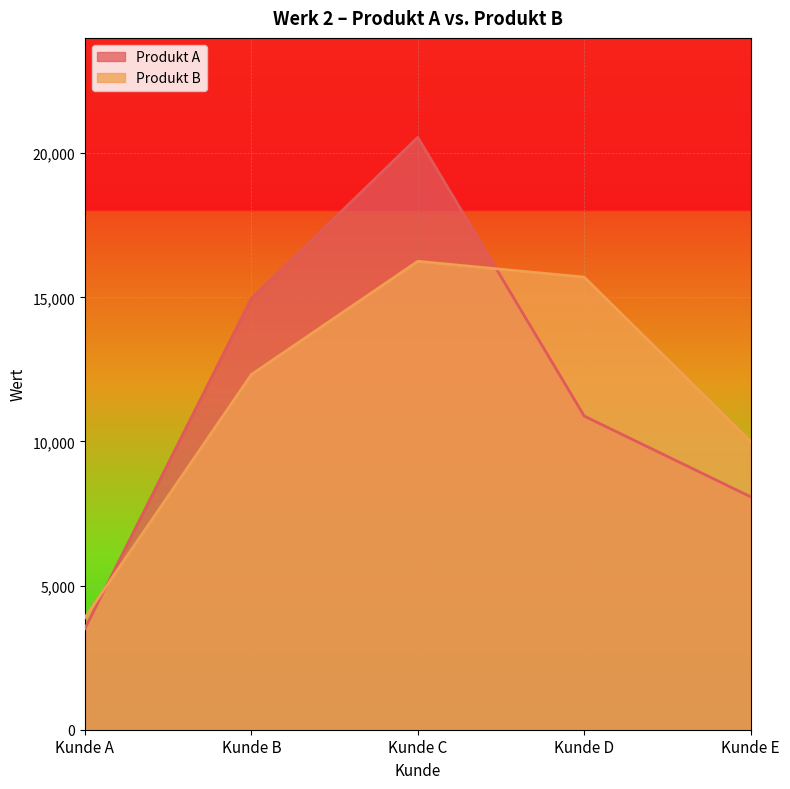

Rank the series by their average value, from lowest to highest.

Produkt A, Produkt B